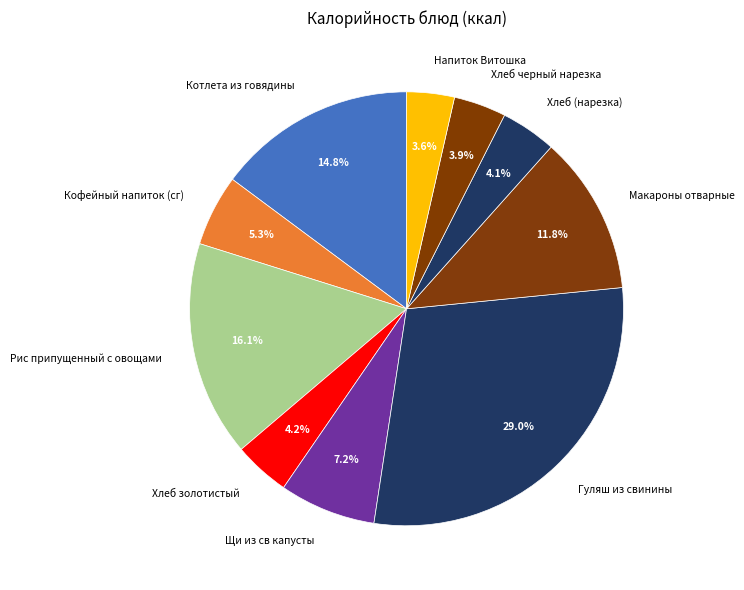

Which slice is the largest?

Гуляш из свинины